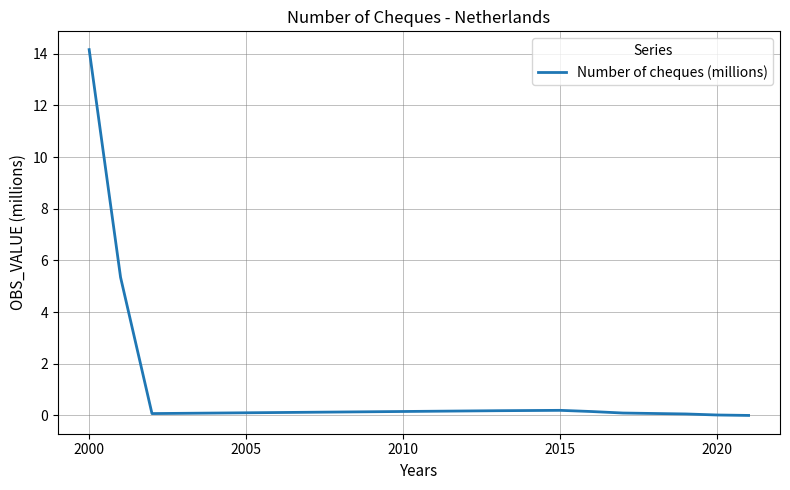

What is the maximum value shown in the chart?

14.2